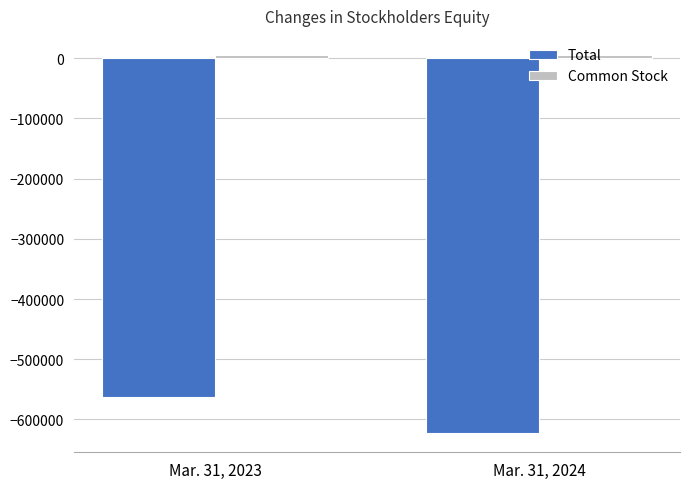

At which category is the sum across all series the highest?

Mar. 31, 2023